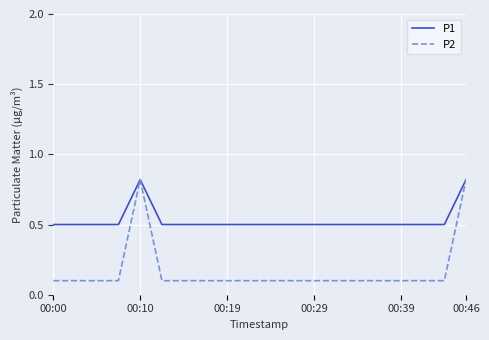

List the series in order of their overall mean, highest first.

P1, P2